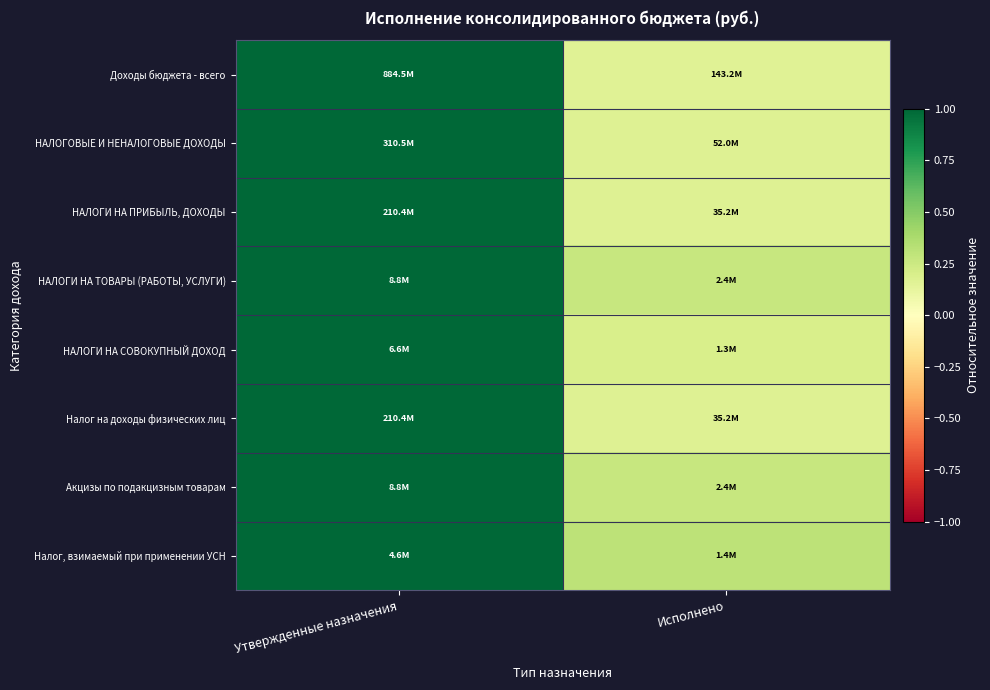

Which category has the lowest value across all series?

Исполнено